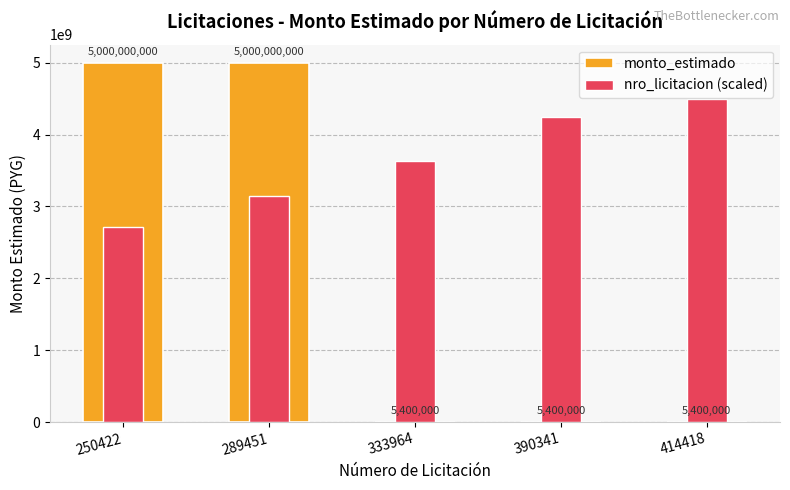

What is the value of the nro_licitacion (scaled) bar at the 5th from the left?

4500000000.0